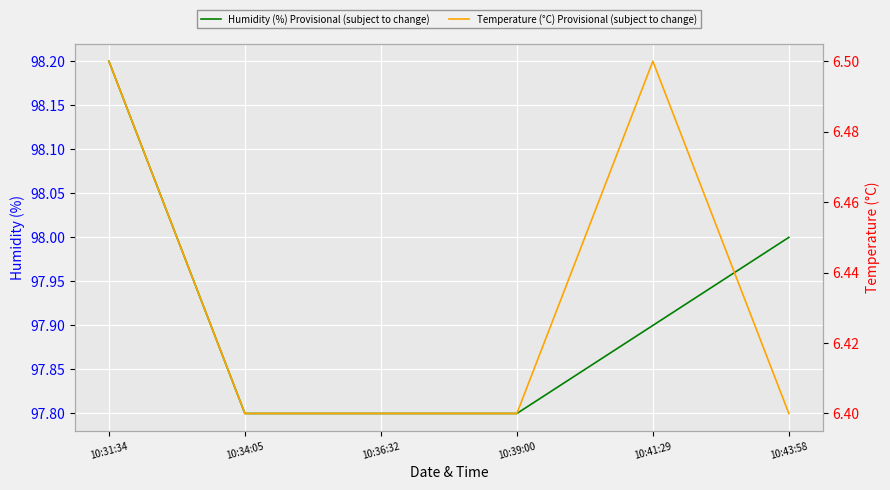

True or false: Humidity (%) Provisional (subject to change) and Temperature (°C) Provisional (subject to change) intersect in this chart.

False